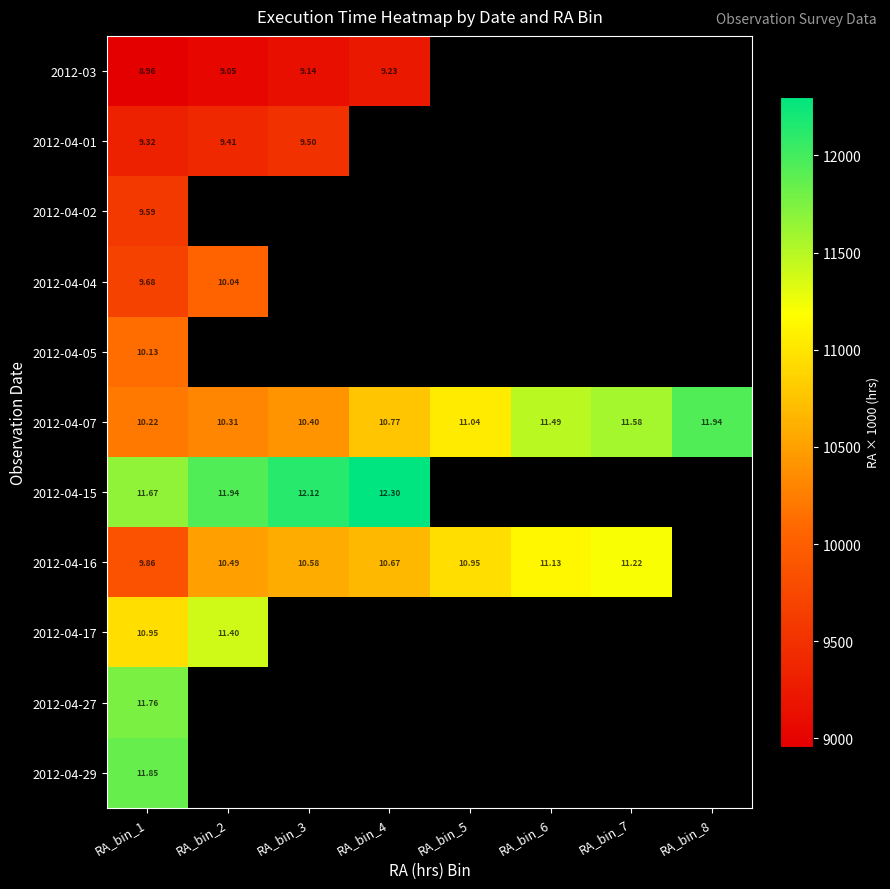

How many data points does each series have?

8